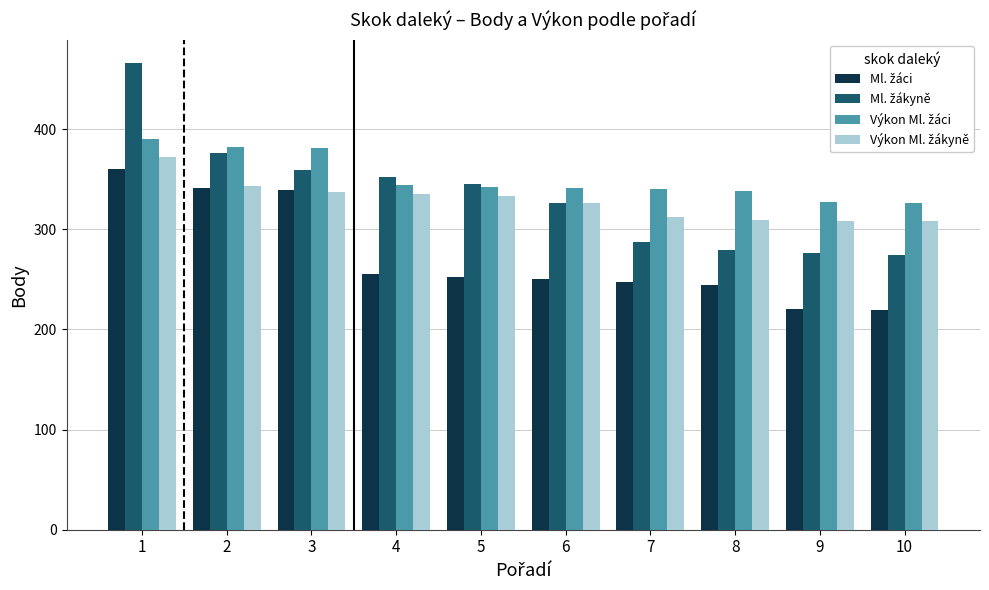

How many bars are there in each group?

4